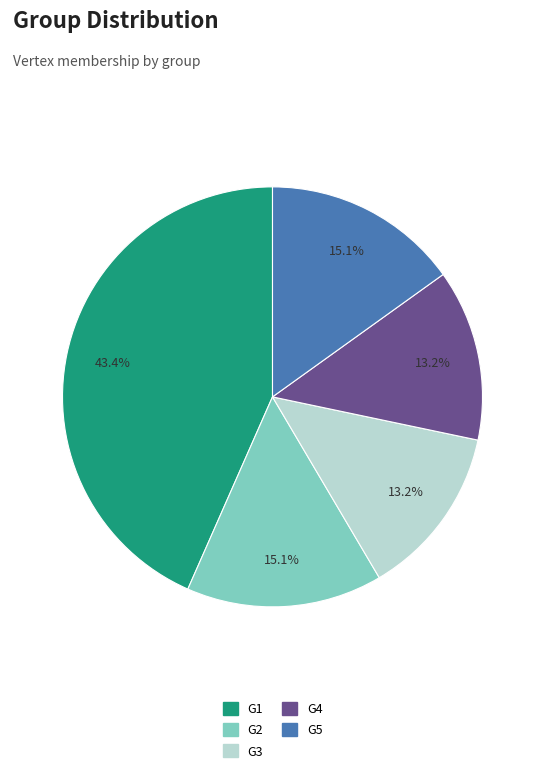

Is it true that G2 is 15% of the pie?

True